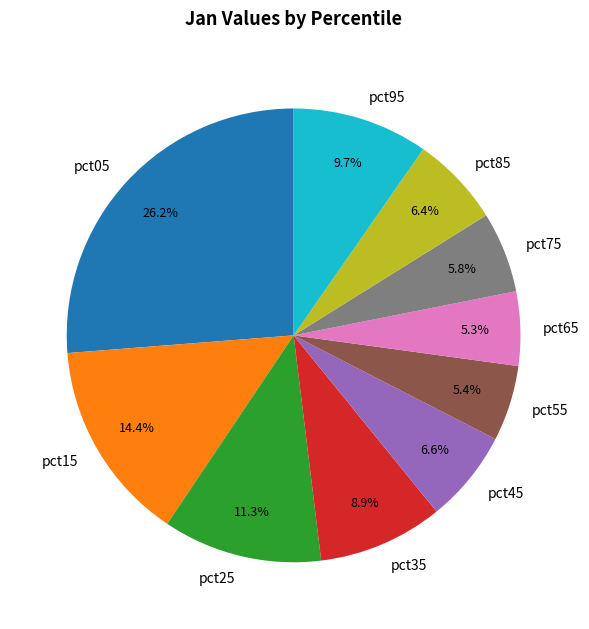

Approximately how many times larger is the value at pct85 compared to pct25?

0.6